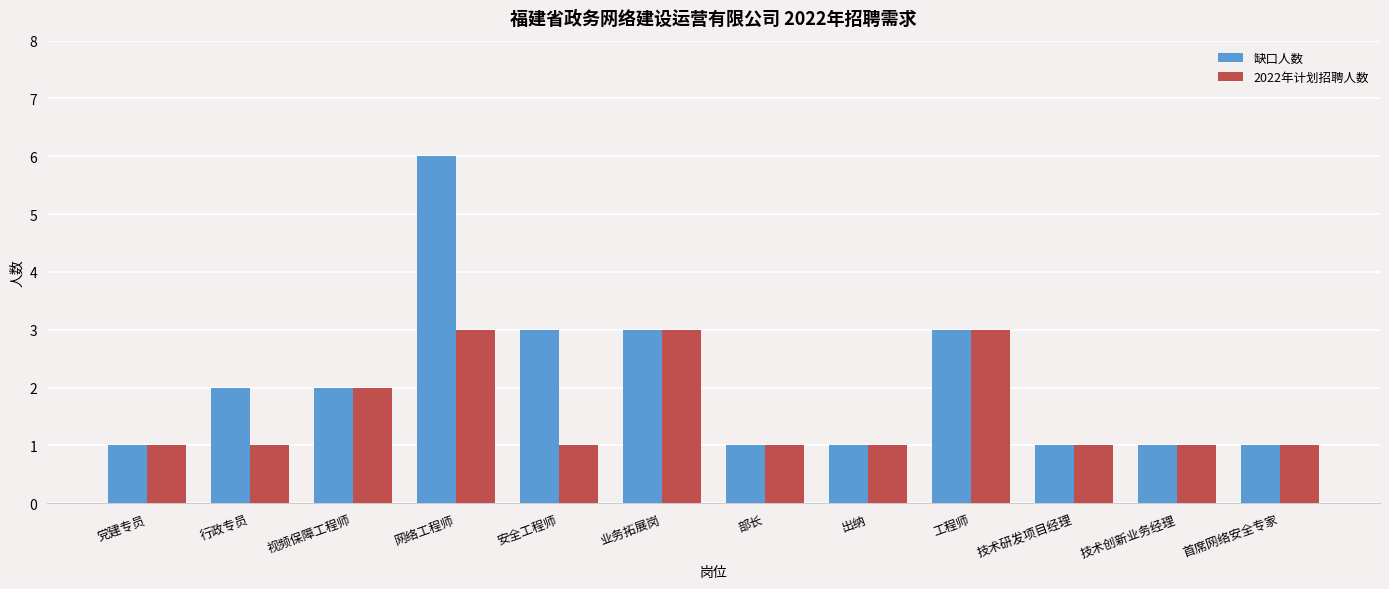

What is the total value across all series at 行政专员?

3